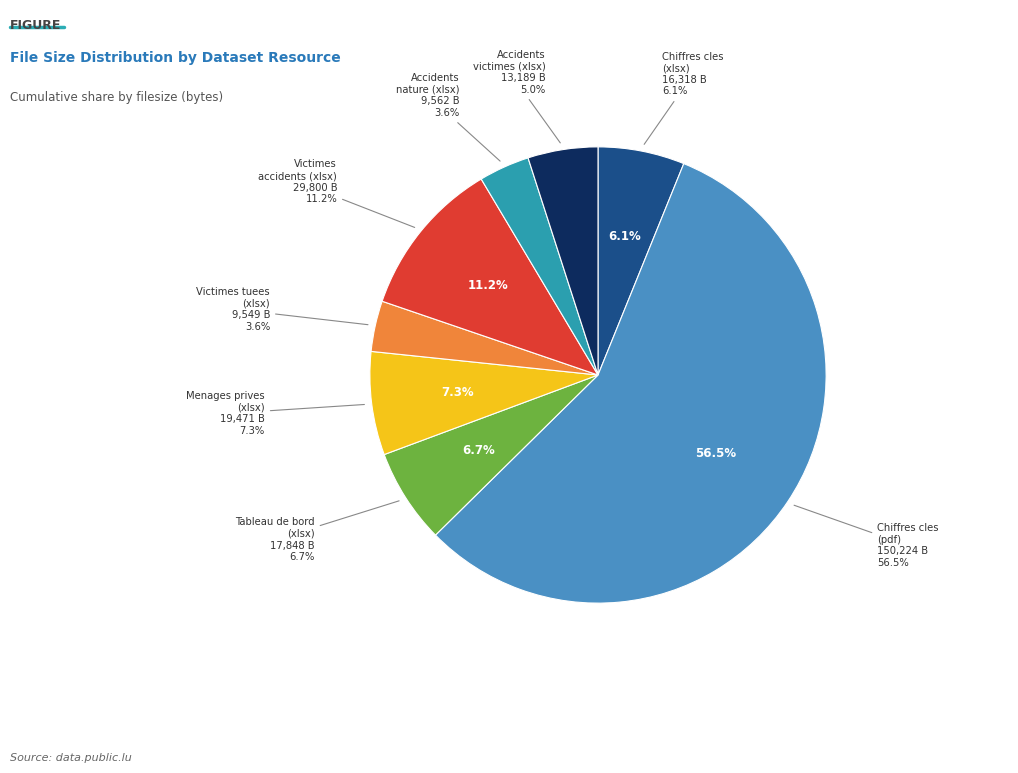

What is the total percentage of Victimes accidents (xlsx) and Chiffres cles (xlsx)?

17.3%